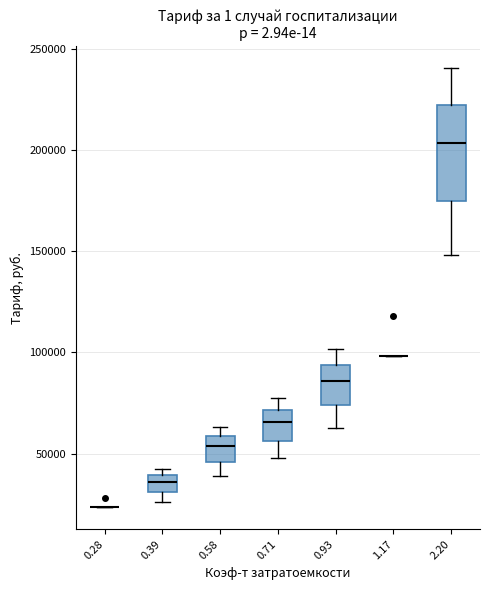

Reading left to right, transcribe this box plot: for each box, give where its median line is, the range the box spans, and where its two whiskers end, as read against the y-axis. The values are not printed on the chart, so give them approximately, as read against the axis.

0.28: box collapsed to a line at 25000, whiskers 25000 to 25000
0.39: median 35000, box 30000 to 40000, whiskers 25000 to 45000
0.58: median 55000, box 45000 to 60000, whiskers 40000 to 65000
0.71: median 65000, box 55000 to 70000, whiskers 50000 to 80000
0.93: median 85000, box 75000 to 95000, whiskers 65000 to 100000
1.17: box collapsed to a line at 100000, whiskers 100000 to 100000
2.20: median 205000, box 175000 to 220000, whiskers 150000 to 240000